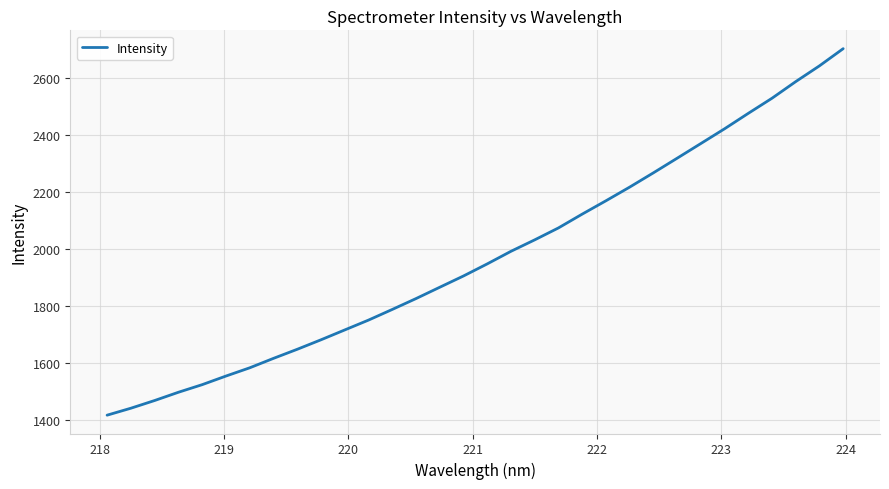

What is the smallest value displayed?

1416.8